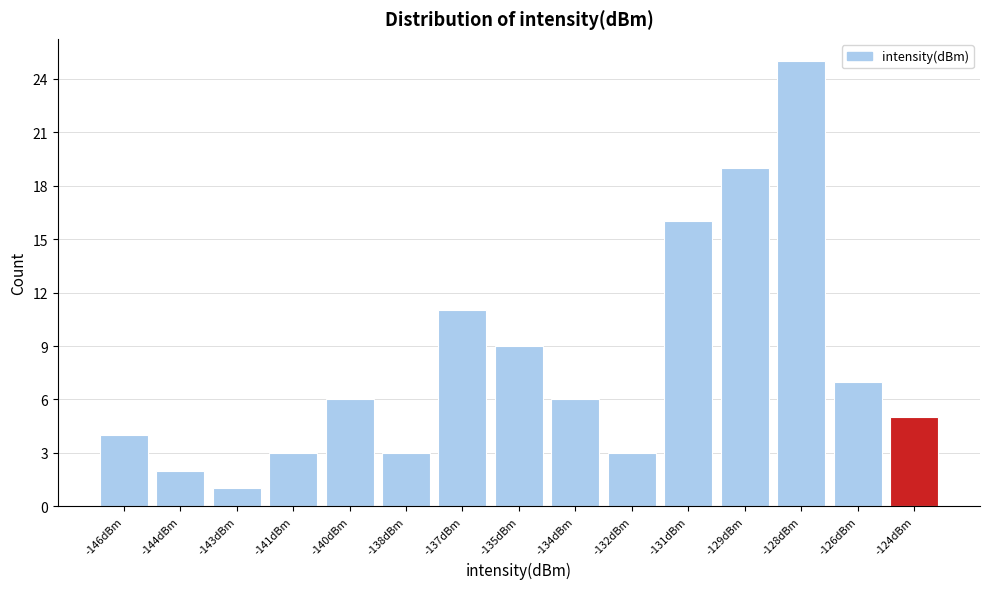

Reading left to right, extract all data points from this chart.

4	2	1	3	6	3	11	9	6	3	16	19	25	7	5